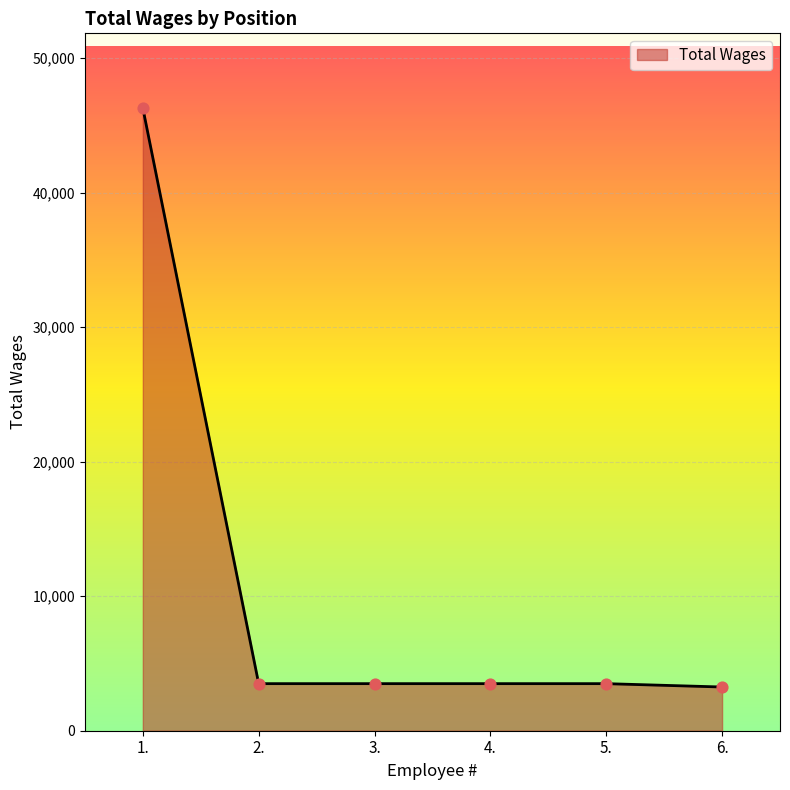

Approximately how many times larger is the value at 1. compared to 3.?

13.2